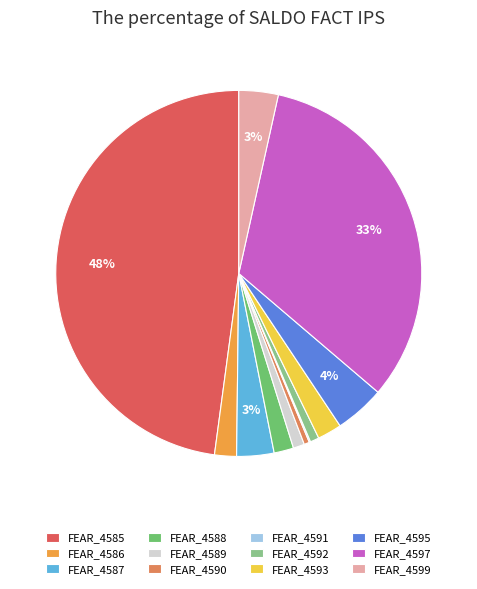

To the nearest percent, what is the difference between the largest and smallest slice percentages?

48%